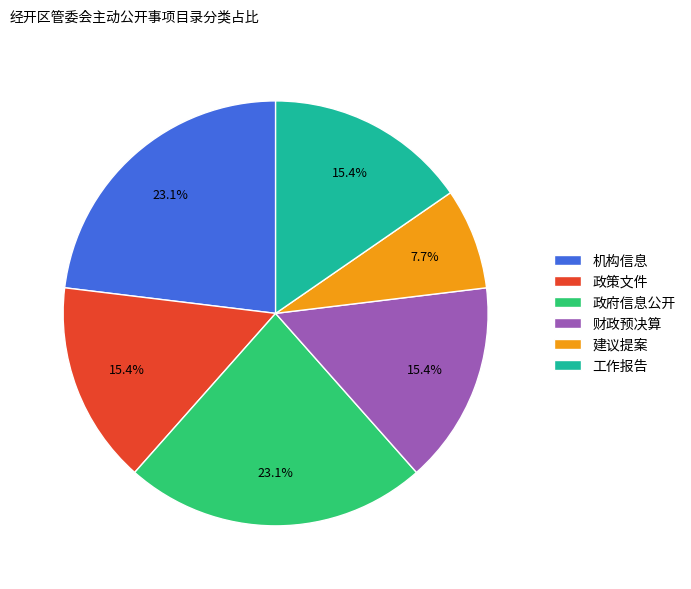

Which category has the smallest portion of the pie?

建议提案